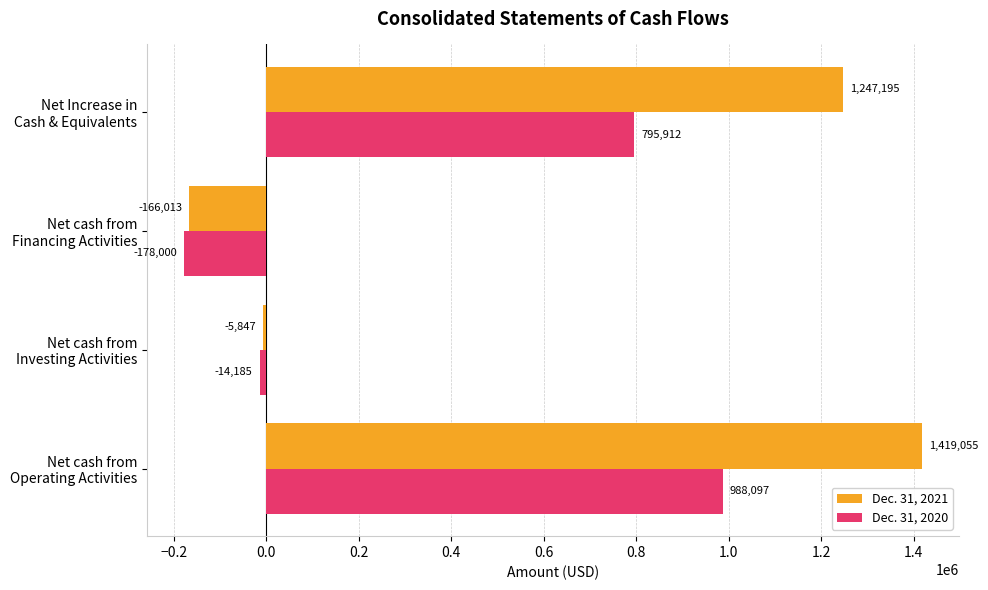

Which series has the largest range (max minus min)?

Dec. 31, 2021